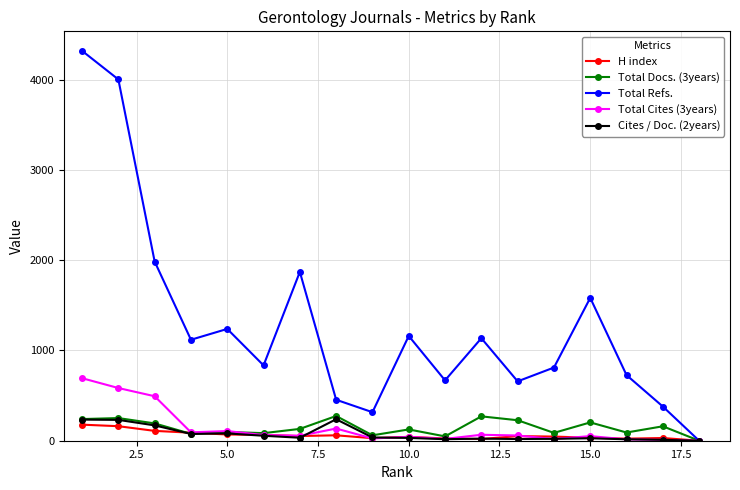

Which series has the largest total across all categories?

Total Refs.